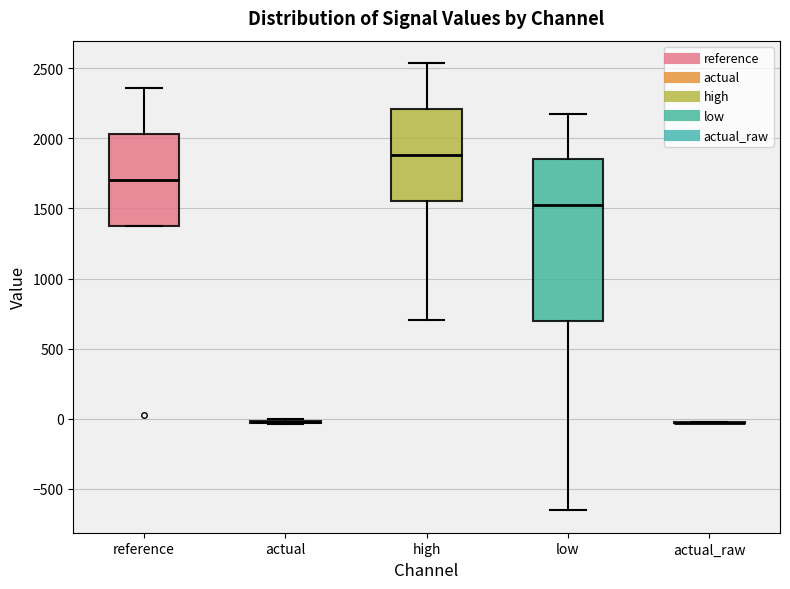

Reading left to right, transcribe this box plot: for each box, give where its median line is, the range the box spans, and where its two whiskers end, as read against the y-axis. The values are not printed on the chart, so give them approximately, as read against the axis.

reference: median 1700, box 1400 to 2050, whiskers 1400 to 2350
actual: box collapsed to a line at -50, whiskers -50 to 0
high: median 1900, box 1550 to 2200, whiskers 700 to 2550
low: median 1500, box 700 to 1850, whiskers -650 to 2200
actual_raw: box collapsed to a line at -50, whiskers -50 to -50